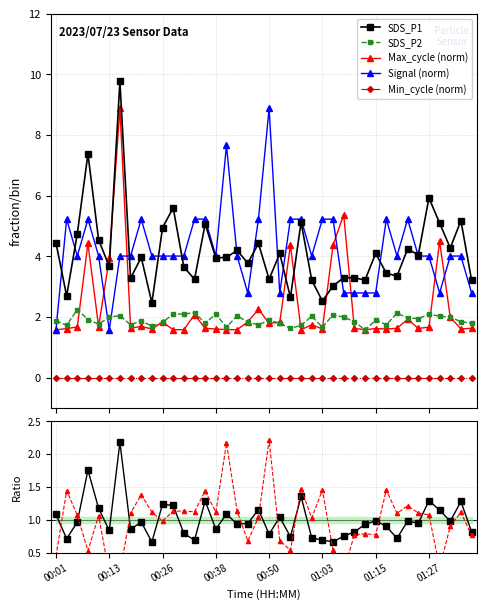

True or false: SDS_P1 and Max_cycle (norm) cross at least once.

True